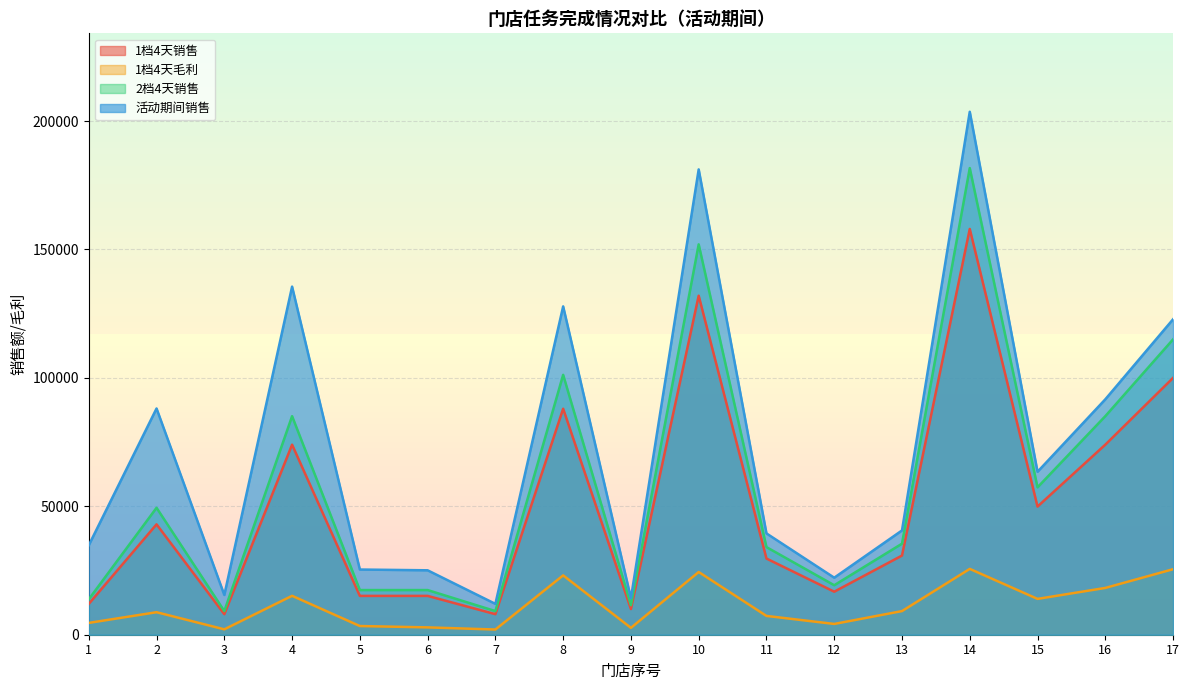

At which label is 活动期间销售 closest to 107816?

17